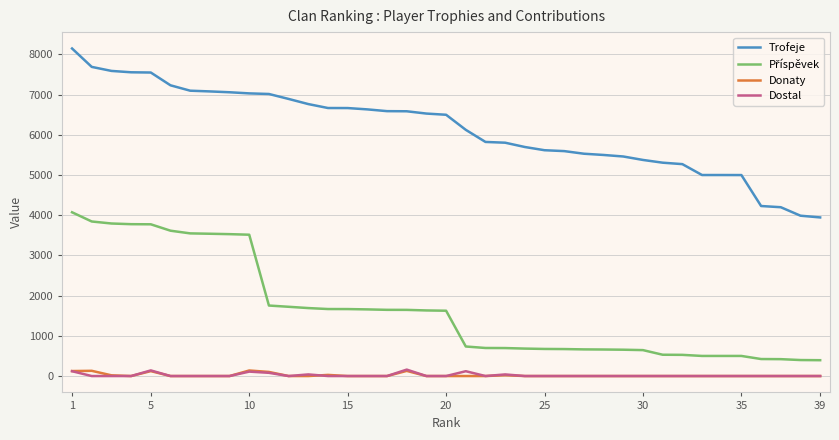

What is the difference between the second highest and minimum values in the Dostal series?

140